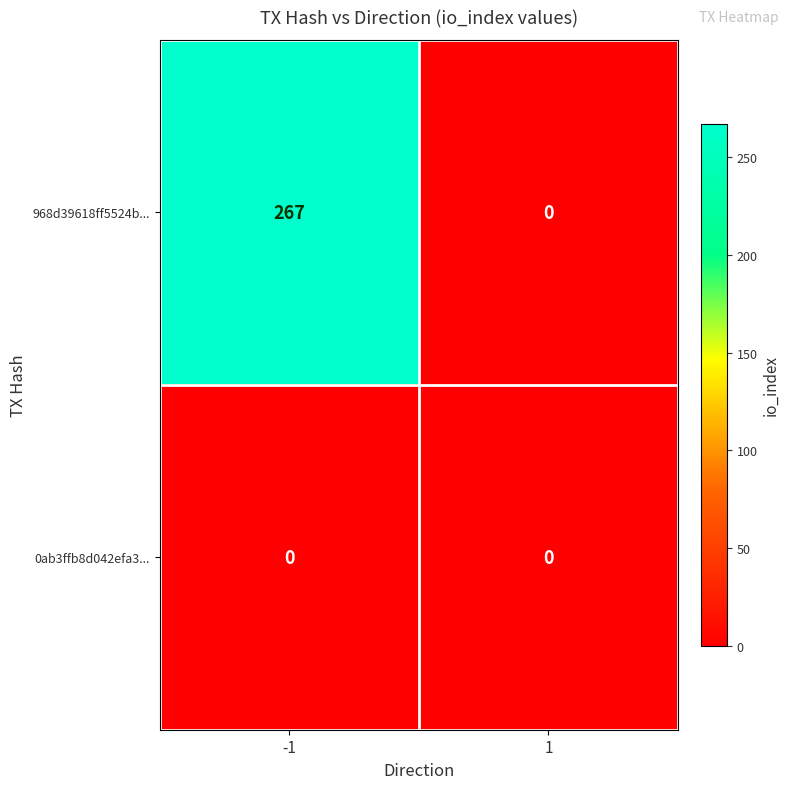

How many distinct data groups are displayed?

2